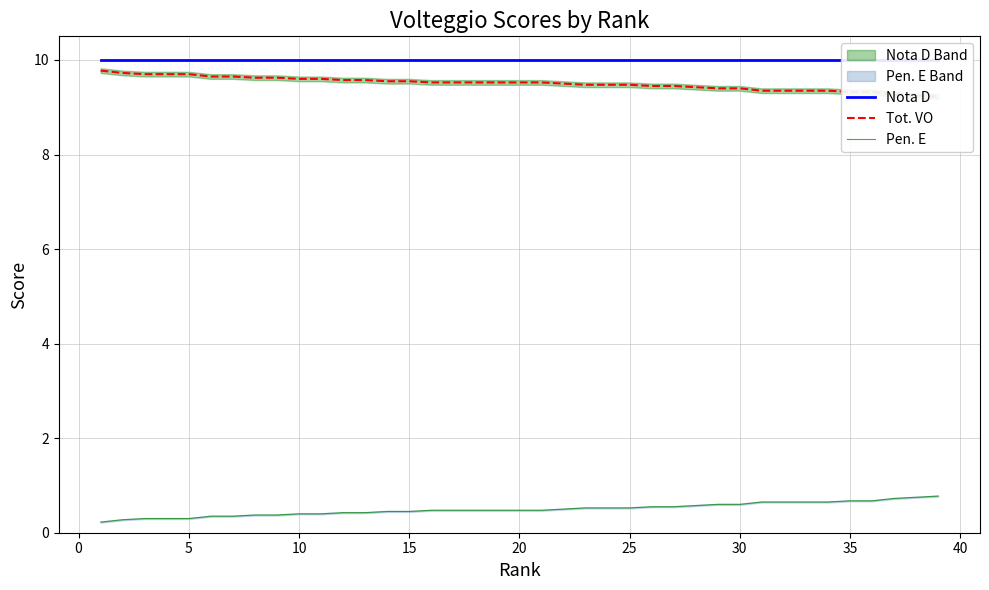

Reading left to right, extract all data points from this chart.

Nota D: 10.0	10.0	10.0	10.0	10.0	10.0	10.0	10.0	10.0	10.0	10.0	10.0	10.0	10.0	10.0	10.0	10.0	10.0	10.0	10.0	10.0	10.0	10.0	10.0	10.0	10.0	10.0	10.0	10.0	10.0	10.0	10.0	10.0	10.0	10.0	10.0	10.0	10.0	10.0
Tot. VO: 9.8	9.7	9.7	9.7	9.7	9.7	9.7	9.6	9.6	9.6	9.6	9.6	9.6	9.6	9.6	9.5	9.5	9.5	9.5	9.5	9.5	9.5	9.5	9.5	9.5	9.4	9.4	9.4	9.4	9.4	9.3	9.3	9.3	9.3	9.3	9.3	9.3	9.2	9.2
Pen. E: 0.2	0.3	0.3	0.3	0.3	0.3	0.3	0.4	0.4	0.4	0.4	0.4	0.4	0.5	0.5	0.5	0.5	0.5	0.5	0.5	0.5	0.5	0.5	0.5	0.5	0.6	0.6	0.6	0.6	0.6	0.7	0.7	0.7	0.7	0.7	0.7	0.7	0.8	0.8